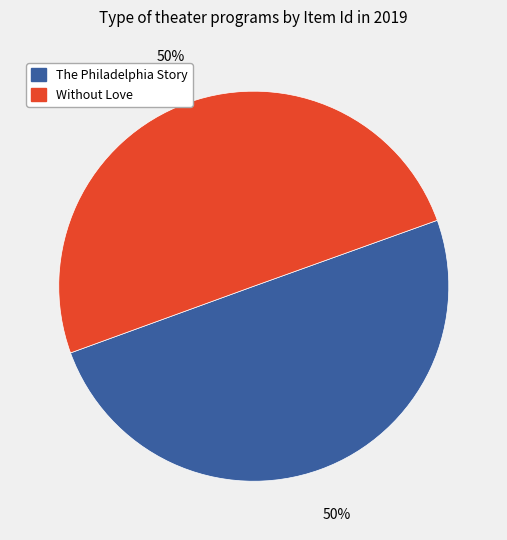

What is the ratio of the value at The Philadelphia Story to the value at Without Love?

1.0